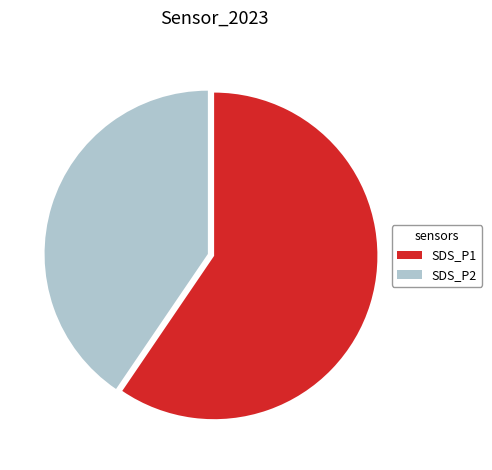

Combined, do SDS_P2 and SDS_P1 account for over 50%?

Yes